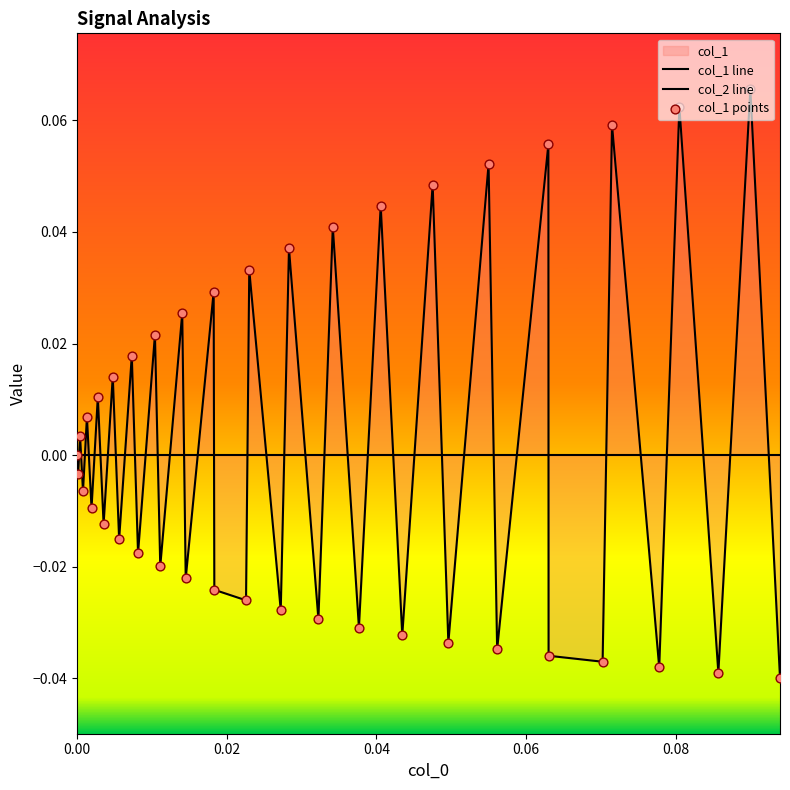

Which series contains the lowest Y value?

col_1 line